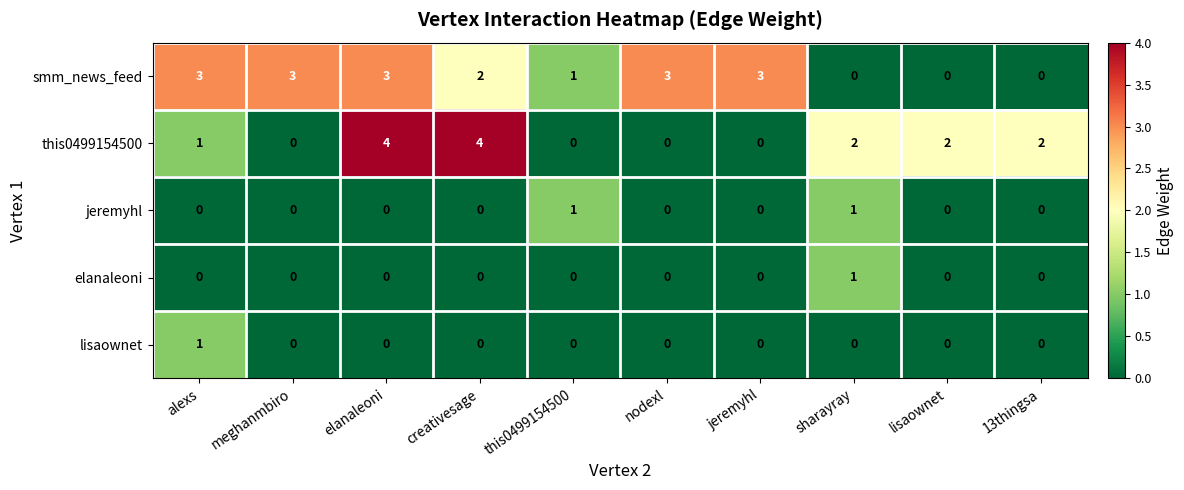

The value of this0499154500 at nodexl is 0. True or false?

True